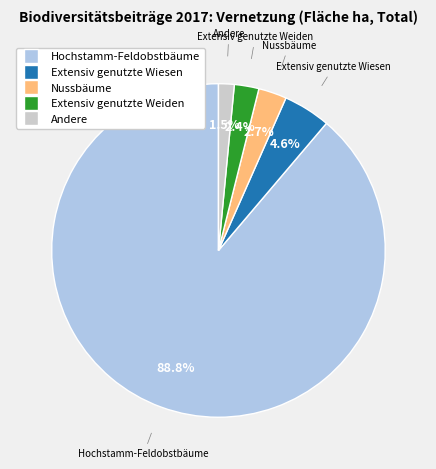

Does any single category account for the majority?

Yes